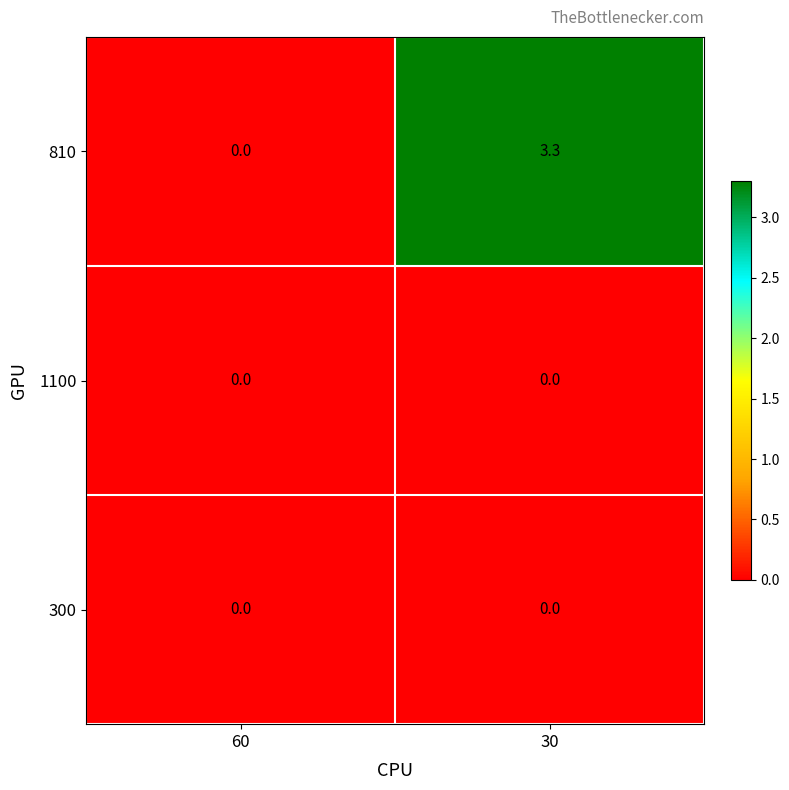

Which series has the widest spread of values?

810